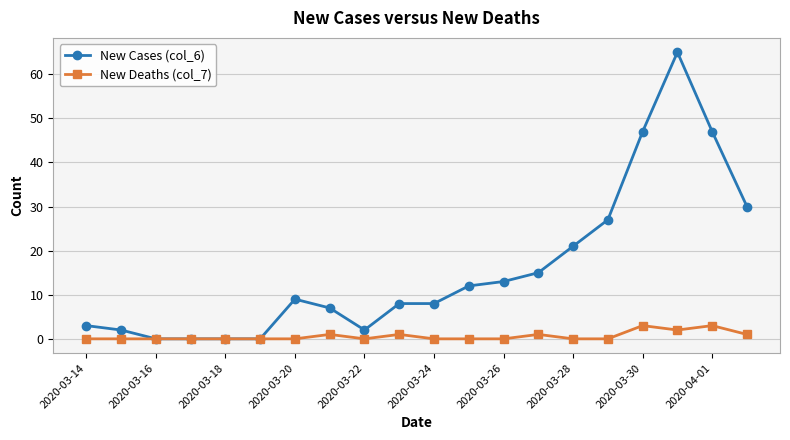

How many categories are shown in the chart?

20